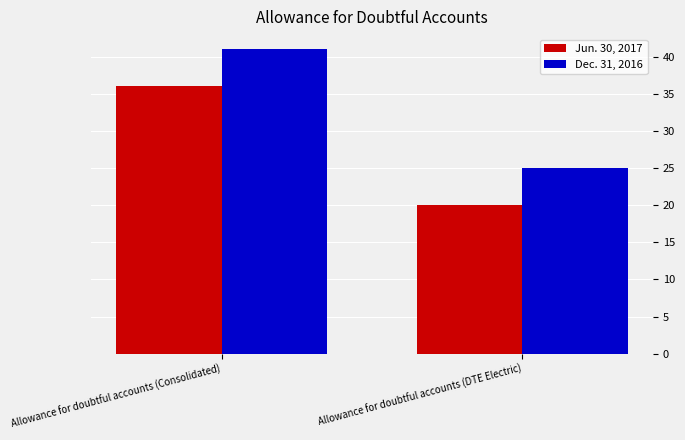

What is the sum of all Dec. 31, 2016 values?

66